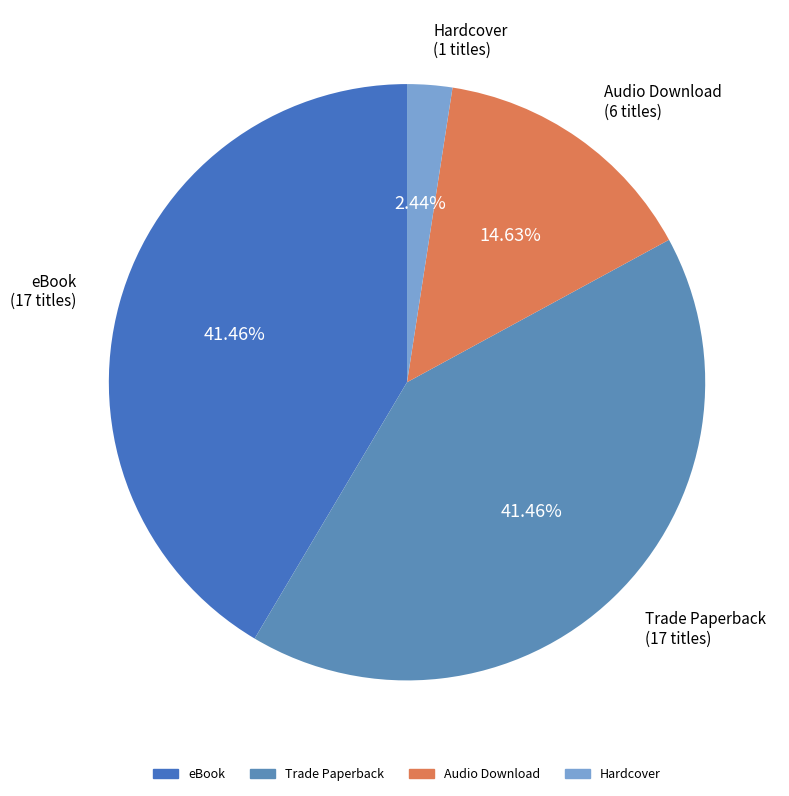

Which has a higher value, Hardcover or Audio Download?

Audio Download